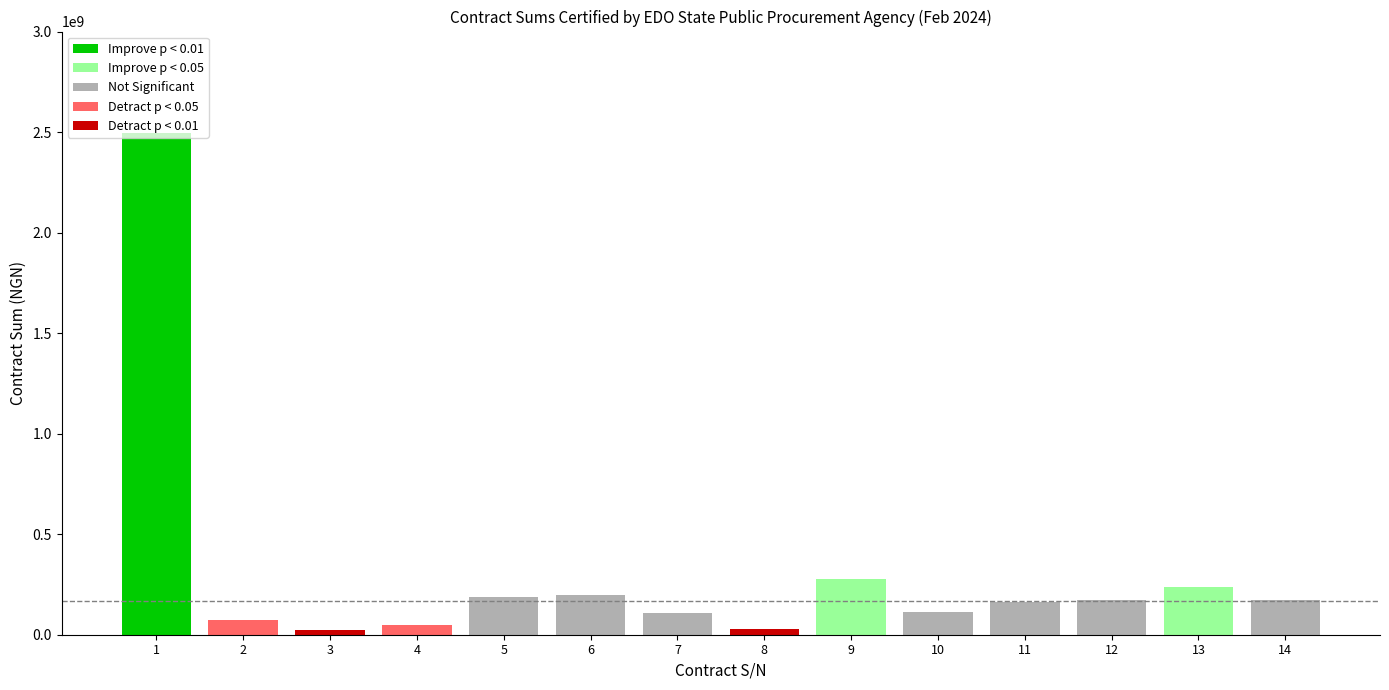

Reading left to right, what are all the values shown in this chart?

2493939651.0	75345179.6	25083494.7	47924575.0	186415321.7	199331504.2	106616151.1	26454240.0	279070000.0	110570012.0	162051010.0	175000000.0	234894323.6	172092096.0